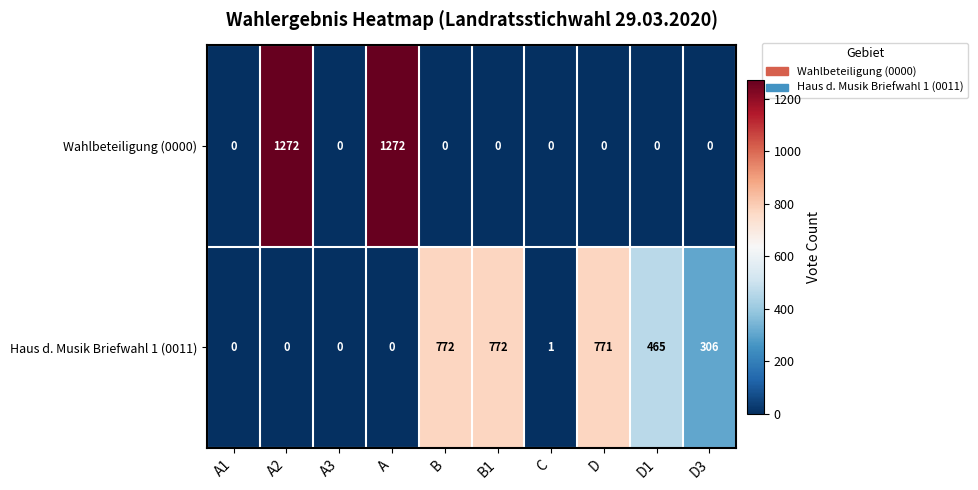

Is the value of Wahlbeteiligung (0000) at B1 greater than the value of Haus d. Musik Briefwahl 1 (0011) at C?

No